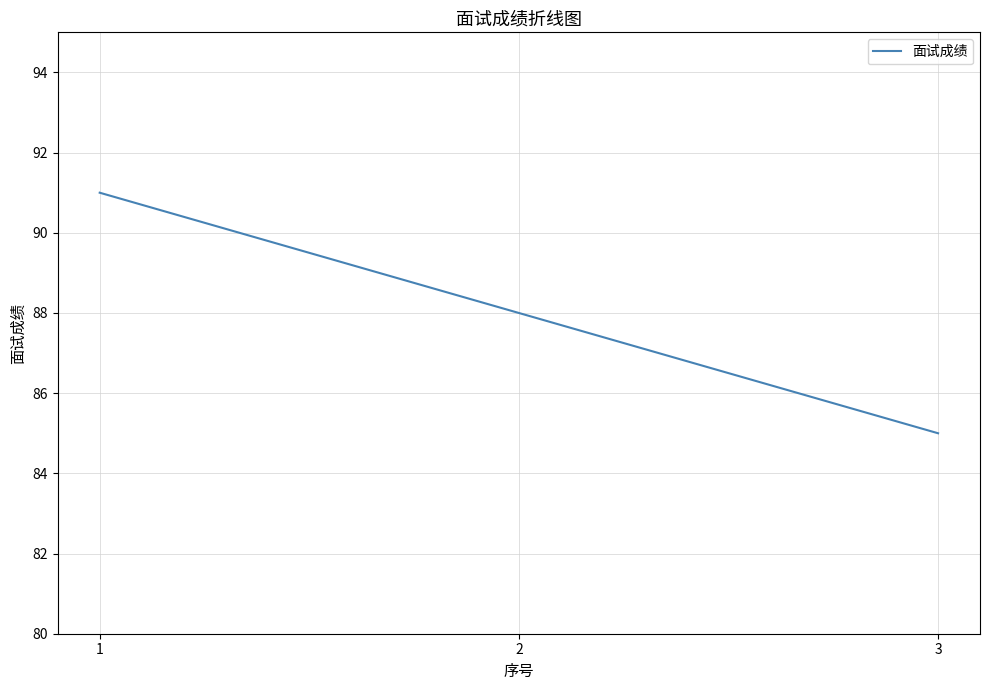

What is the change in value from 1 to 3?

-6